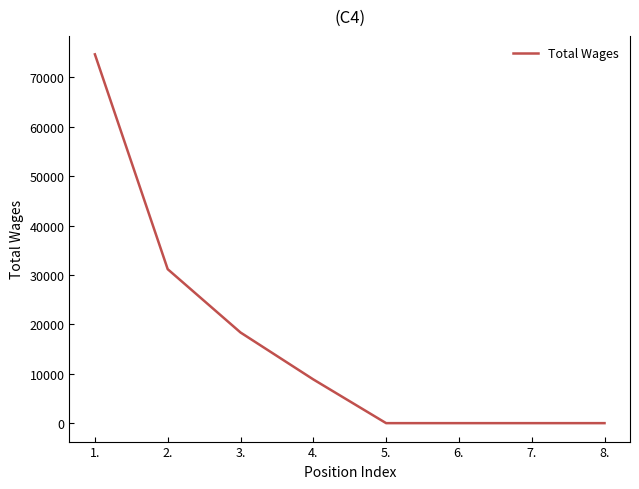

What is the difference between the values at 2. and 7.?

31179